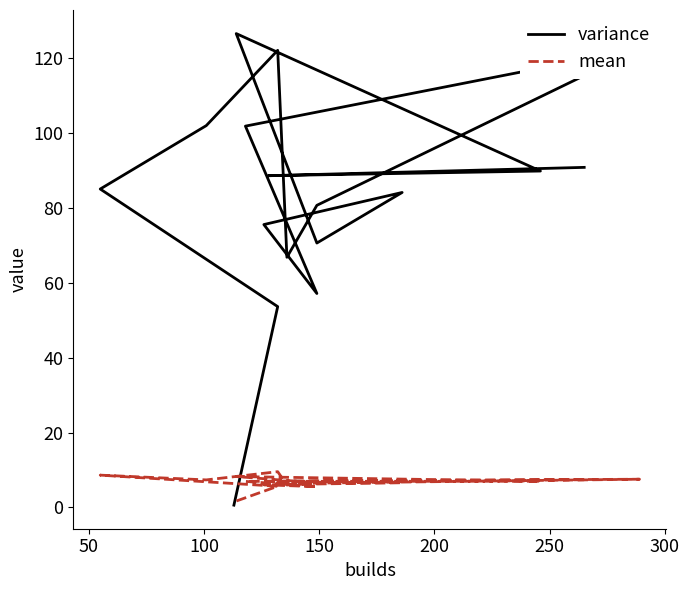

How many lines are shown in the chart?

2